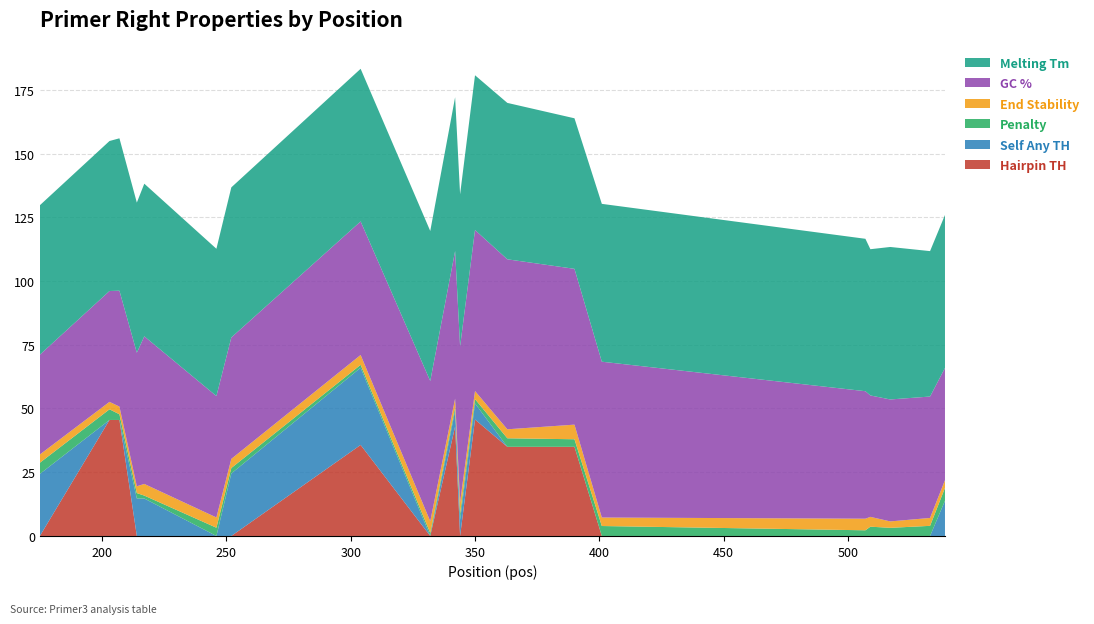

Reading left to right, extract all data points from this chart.

pen: 175=4.4	203=4.2	207=2.2	214=2.1	217=1.1	246=3.2	252=2.1	304=1.1	332=1.2	342=1.3	344=2.4	350=1.7	363=3.3	390=3.0	401=3.9	507=2.2	509=3.6	517=3.2	533=4.0	539=5.0
PRIMER_RIGHT_0_TM: 175=58.6	203=58.8	207=59.8	214=58.9	217=59.9	246=57.8	252=58.9	304=59.9	332=58.8	342=60.3	344=59.6	350=60.7	363=61.3	390=59.0	401=61.9	507=59.8	509=57.4	517=59.8	533=57.0	539=60.0
PRIMER_RIGHT_0_GC_PERCENT: 175=39.1	203=43.5	207=45.5	214=52.4	217=57.9	246=47.6	252=47.6	304=52.4	332=55.0	342=57.9	344=61.1	350=63.2	363=66.7	390=61.1	401=61.1	507=50.0	509=47.6	517=47.8	533=47.6	539=44.0
PRIMER_RIGHT_0_END_STABILITY: 175=3.2	203=2.9	207=3.0	214=2.7	217=4.6	246=4.0	252=3.6	304=3.9	332=4.6	342=3.3	344=4.6	350=3.2	363=3.5	390=5.7	401=3.3	507=4.5	509=3.9	517=2.5	533=3.1	539=3.1
PRIMER_RIGHT_0_SELF_ANY_TH: 175=24.3	203=0.0	207=0.0	214=14.7	217=14.7	246=0.0	252=24.5	304=30.3	332=0.0	342=6.3	344=6.3	350=6.3	363=0.0	390=0.0	401=0.0	507=0.0	509=0.0	517=0.0	533=0.0	539=13.8
PRIMER_RIGHT_0_HAIRPIN_TH: 175=0.0	203=45.5	207=45.5	214=0.0	217=0.0	246=0.0	252=0.0	304=35.7	332=0.0	342=42.9	344=0.0	350=45.7	363=35.0	390=35.0	401=0.0	507=0.0	509=0.0	517=0.0	533=0.0	539=0.0